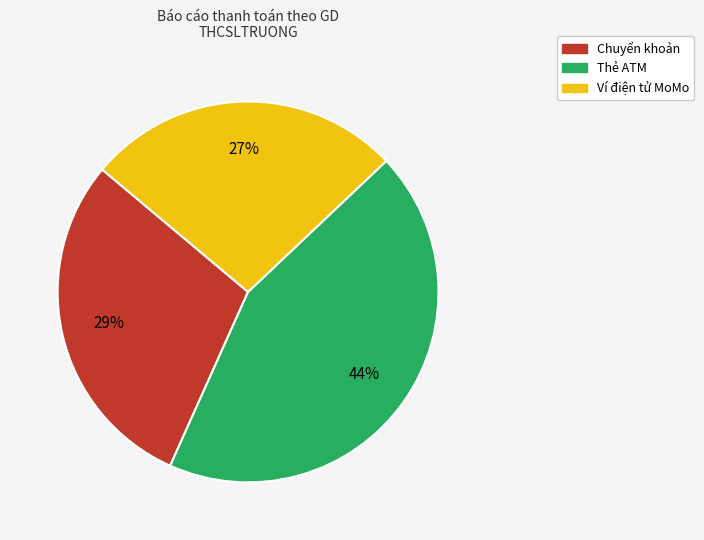

To the nearest percent, what is the difference between the Ví điện tử MoMo and Thẻ ATM slice percentages?

17%